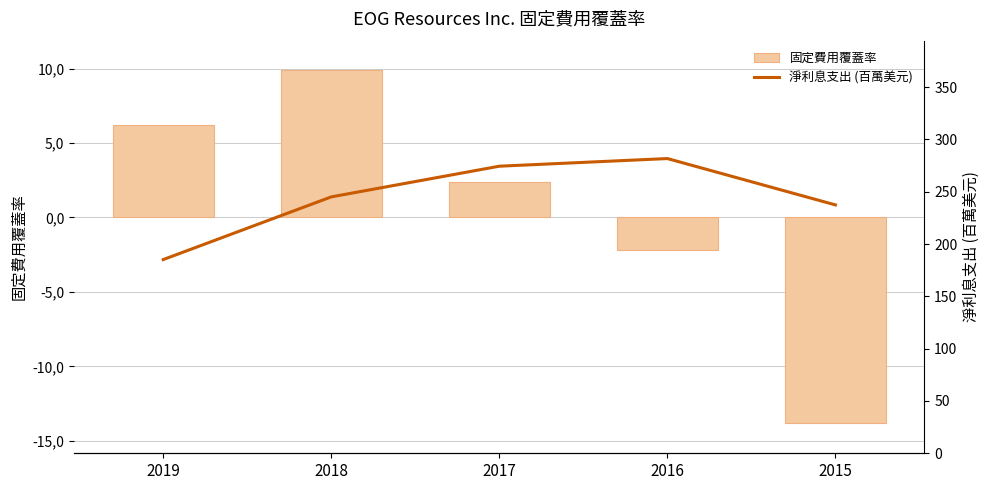

Which series has the largest total across all categories?

淨利息支出 (百萬美元)